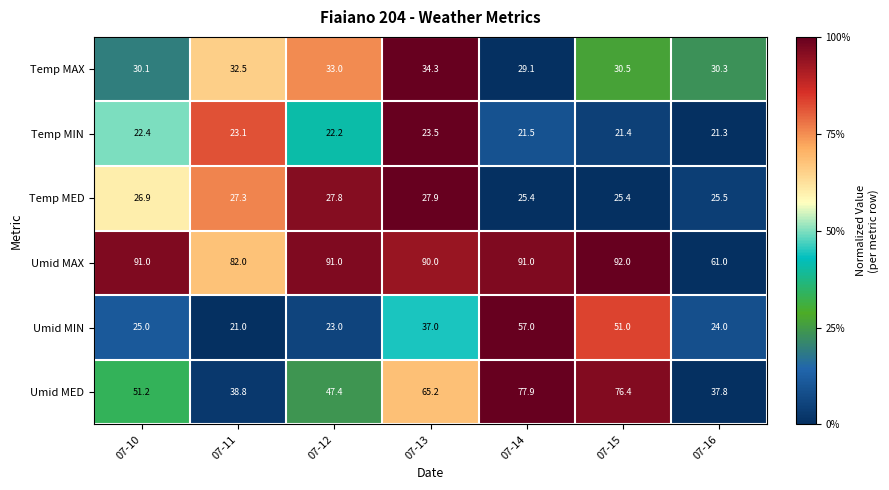

What is the sum of the Umid MED values at 07-11 and 07-12?

86.2